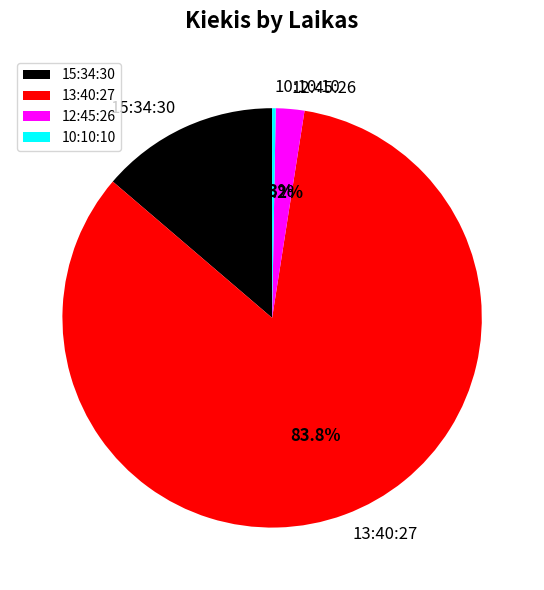

How much of the chart is everything except 13:40:27?

16.2%